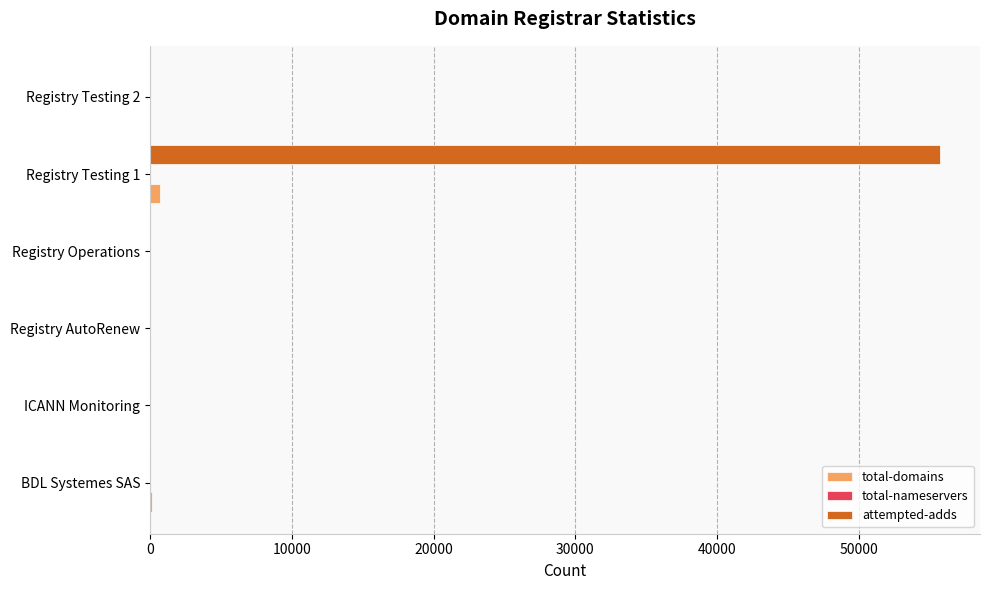

The attempted-adds series shows 0 at ICANN Monitoring. True or false?

True